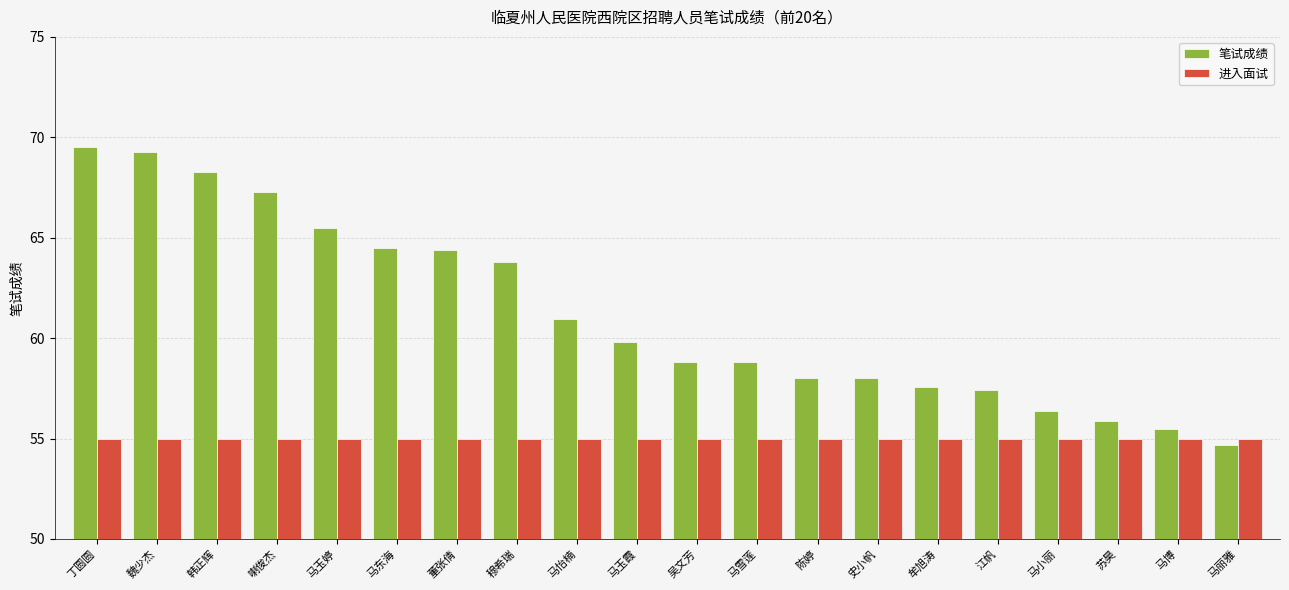

What is the difference between the highest and lowest values at 江帆?

2.4